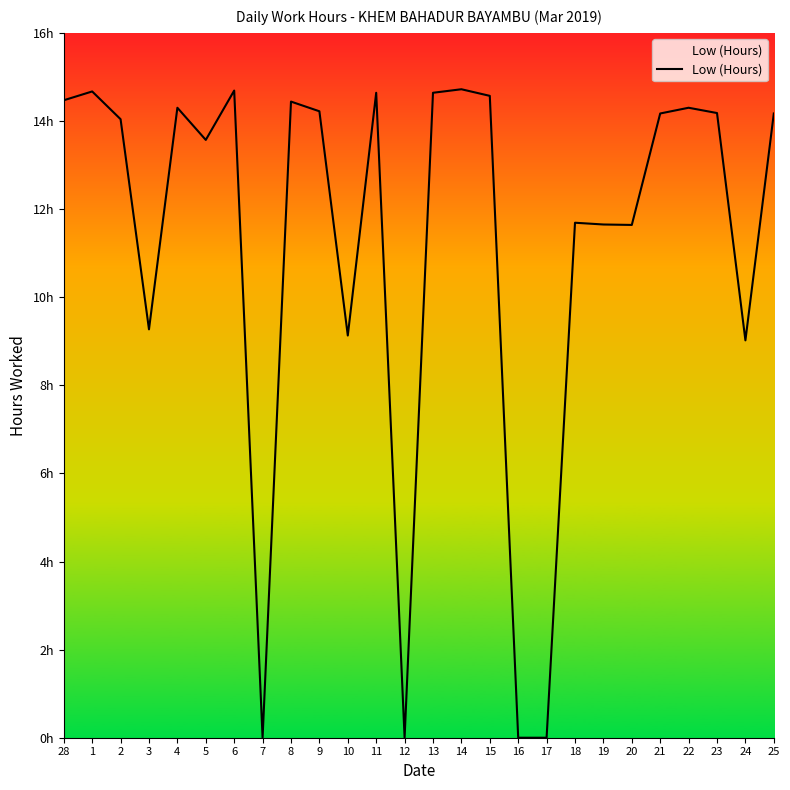

Does the chart display data point markers on the line(s)?

No